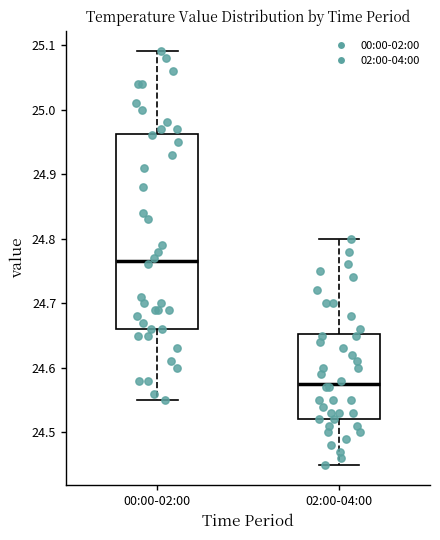

Which box is the tallest, from its lower edge to its upper edge?

00:00-02:00